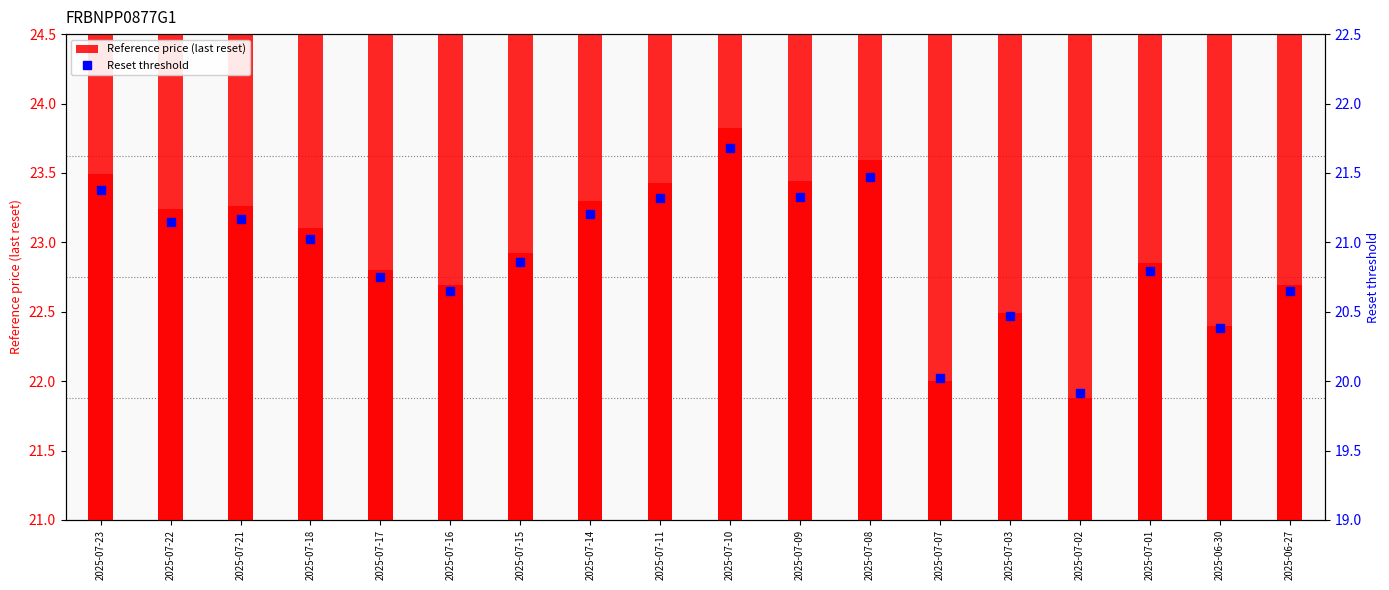

What is the difference between the second highest and second lowest values in the Reset threshold series?

1.4